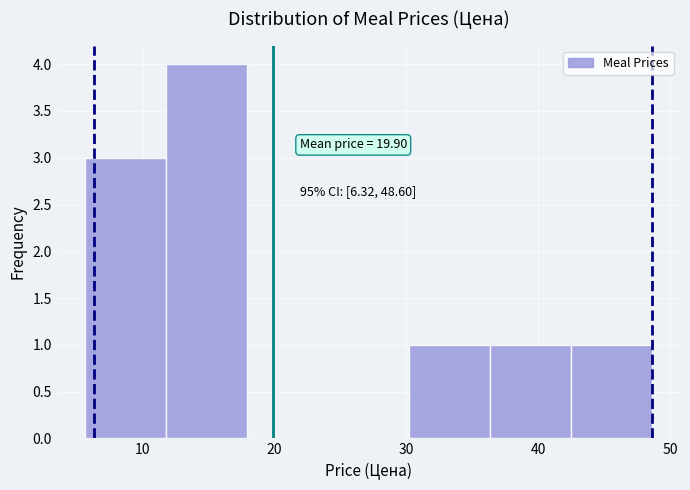

Over which range of the x-axis is the bar tallest?

12 to 18